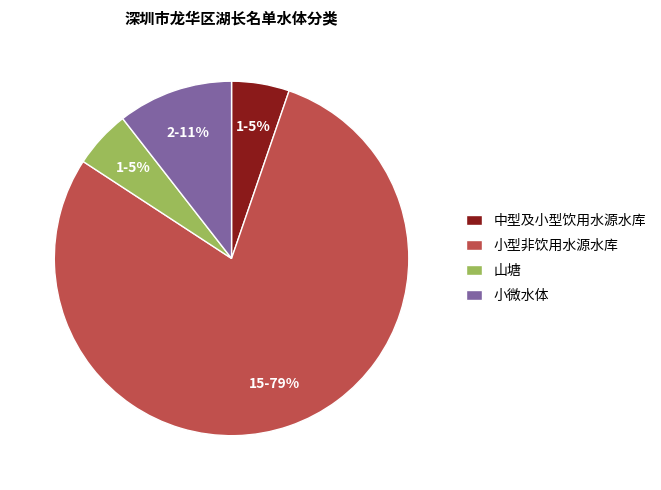

To the nearest percent, what percentage of the pie is 山塘?

5%